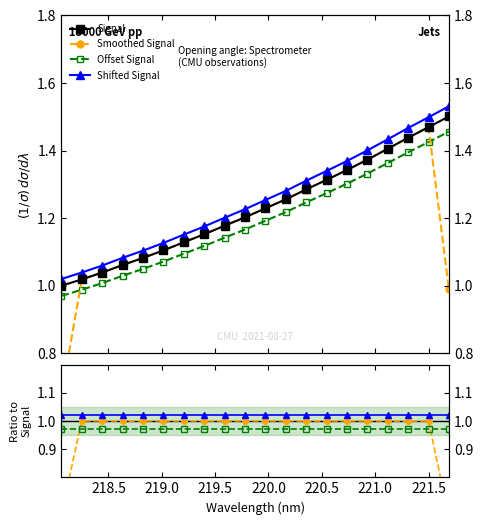

Is the value of Shifted Signal at 9 greater than the value of Signal at 219.5?

No